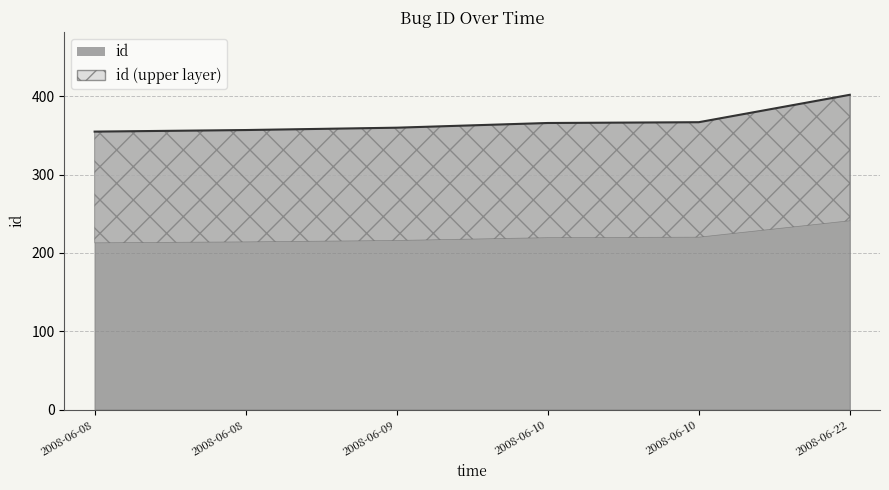

What is the change in value from 2008-06-10 to 2008-06-10?

+1